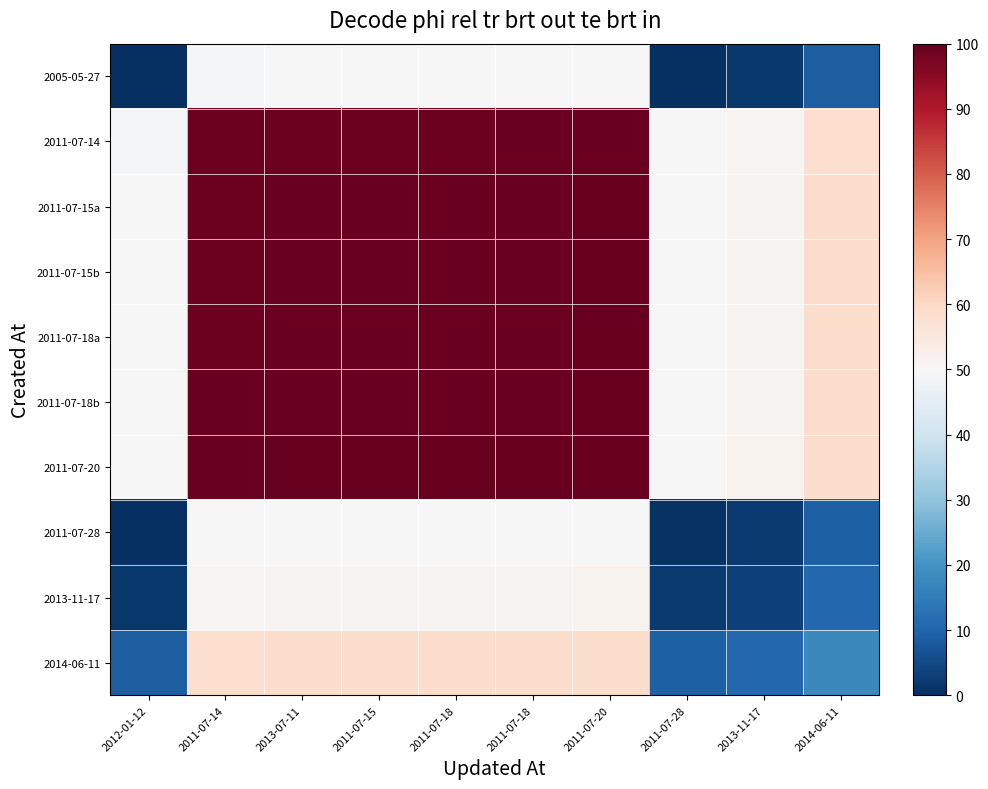

Reading right to left, list all the values displayed in this chart.

2005-05-27: 2014-06-11=9.0	2013-11-17=1.6	2011-07-28=0.4	2011-07-20=50.0	2011-07-18=49.8	2011-07-18=49.7	2011-07-15=49.7	2013-07-11=49.7	2011-07-14=49.5	2012-01-12=0.0
2011-07-14: 2014-06-11=58.4	2013-11-17=51.1	2011-07-28=49.8	2011-07-20=99.5	2011-07-18=99.2	2011-07-18=99.2	2011-07-15=99.1	2013-07-11=99.1	2011-07-14=98.9	2012-01-12=49.5
2011-07-15a: 2014-06-11=58.6	2013-11-17=51.3	2011-07-28=50.0	2011-07-20=99.7	2011-07-18=99.5	2011-07-18=99.4	2011-07-15=99.4	2013-07-11=99.3	2011-07-14=99.1	2012-01-12=49.7
2011-07-15b: 2014-06-11=58.7	2013-11-17=51.3	2011-07-28=50.0	2011-07-20=99.7	2011-07-18=99.5	2011-07-18=99.4	2011-07-15=99.4	2013-07-11=99.4	2011-07-14=99.1	2012-01-12=49.7
2011-07-18a: 2014-06-11=58.7	2013-11-17=51.4	2011-07-28=50.1	2011-07-20=99.7	2011-07-18=99.5	2011-07-18=99.5	2011-07-15=99.4	2013-07-11=99.4	2011-07-14=99.2	2012-01-12=49.7
2011-07-18b: 2014-06-11=58.8	2013-11-17=51.4	2011-07-28=50.1	2011-07-20=99.8	2011-07-18=99.6	2011-07-18=99.5	2011-07-15=99.5	2013-07-11=99.5	2011-07-14=99.2	2012-01-12=49.8
2011-07-20: 2014-06-11=59.0	2013-11-17=51.6	2011-07-28=50.4	2011-07-20=100.0	2011-07-18=99.8	2011-07-18=99.7	2011-07-15=99.7	2013-07-11=99.7	2011-07-14=99.5	2012-01-12=50.0
2011-07-28: 2014-06-11=9.3	2013-11-17=2.0	2011-07-28=0.7	2011-07-20=50.4	2011-07-18=50.1	2011-07-18=50.1	2011-07-15=50.0	2013-07-11=50.0	2011-07-14=49.8	2012-01-12=0.4
2013-11-17: 2014-06-11=10.6	2013-11-17=3.3	2011-07-28=2.0	2011-07-20=51.6	2011-07-18=51.4	2011-07-18=51.4	2011-07-15=51.3	2013-07-11=51.3	2011-07-14=51.1	2012-01-12=1.6
2014-06-11: 2014-06-11=17.9	2013-11-17=10.6	2011-07-28=9.3	2011-07-20=59.0	2011-07-18=58.8	2011-07-18=58.7	2011-07-15=58.7	2013-07-11=58.6	2011-07-14=58.4	2012-01-12=9.0